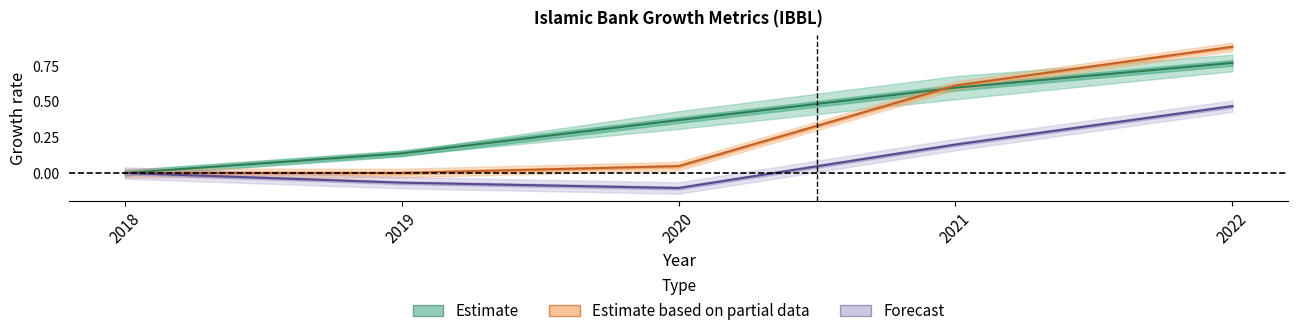

At which label does Forecast reach its minimum?

2020